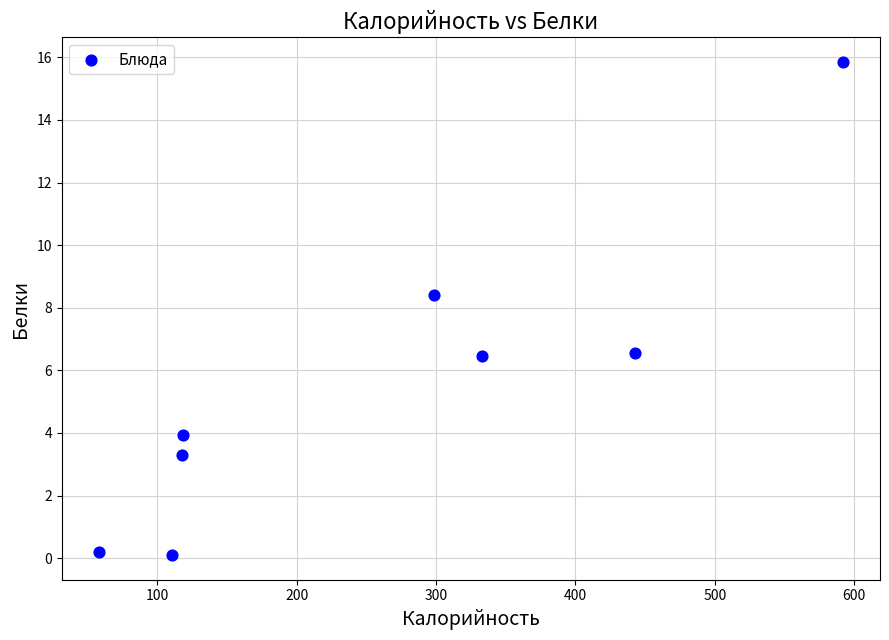

What is the range of X values (max minus min)?

533.9